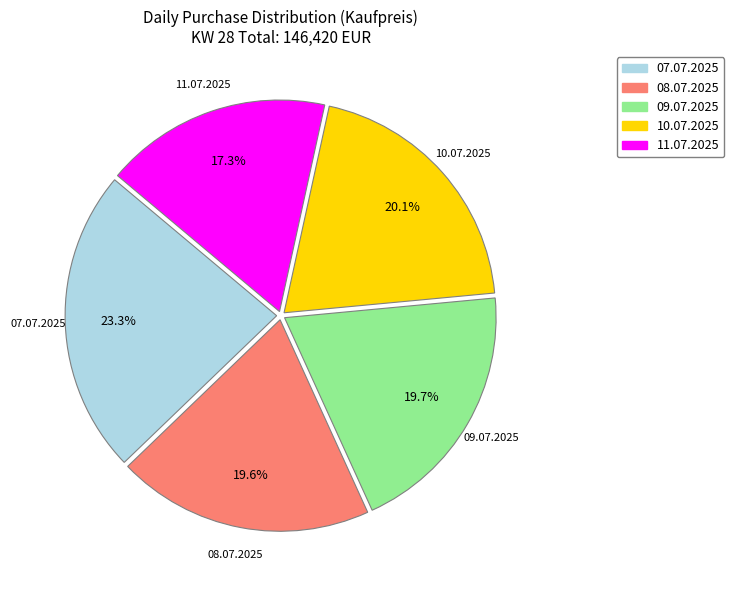

How many segments does this pie chart have?

5